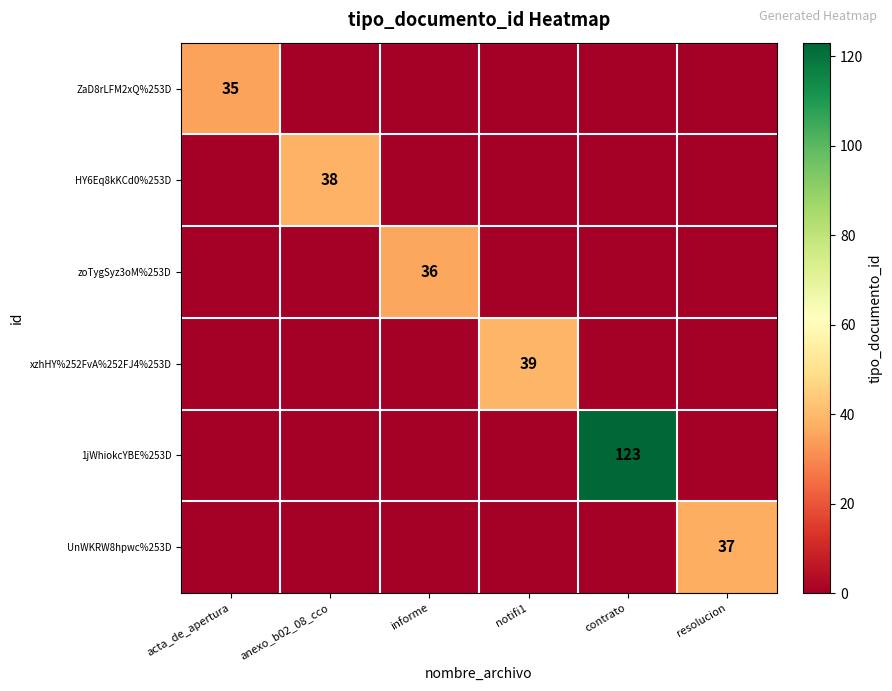

True or false: HY6Eq8kKCd0%253D has a value of 65 at anexo_b02_08_cco.

False